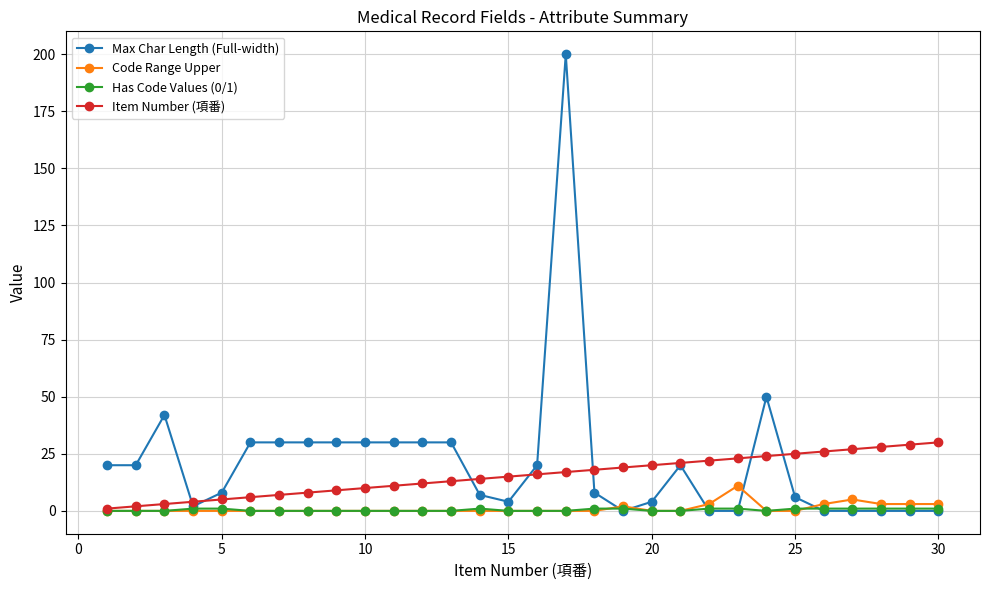

What is the maximum value shown in the chart?

200